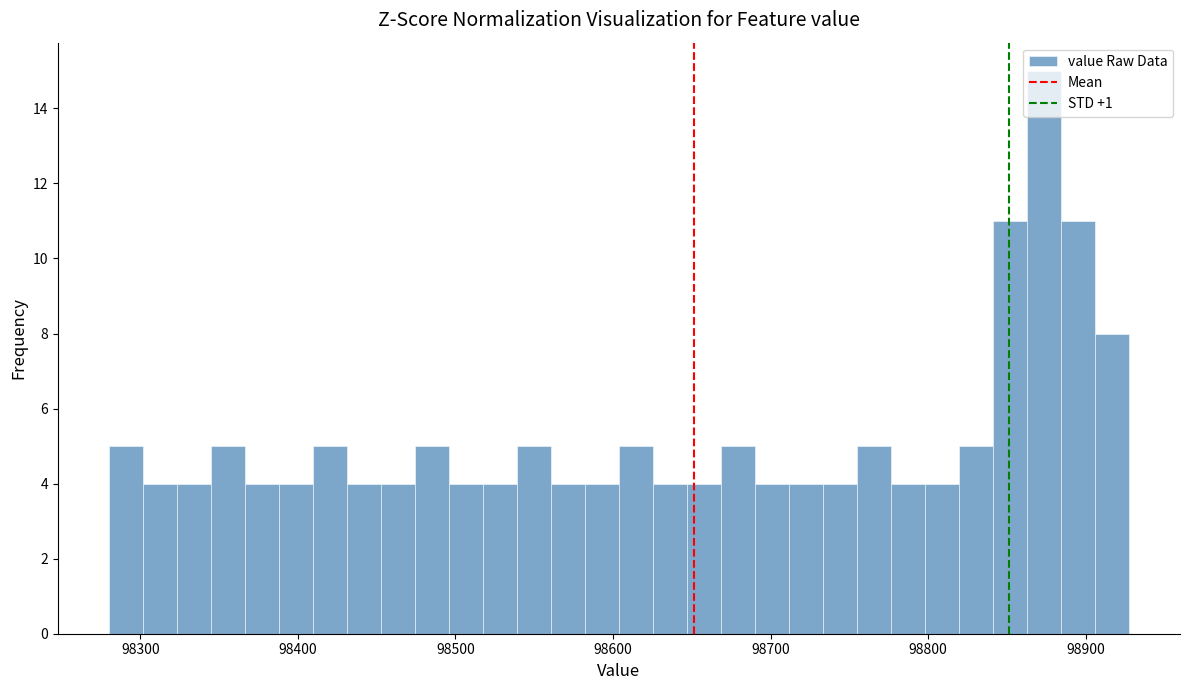

Around what value on the x-axis is the tallest bar? Give the approximate position of its centre, as read against the axis.

98870